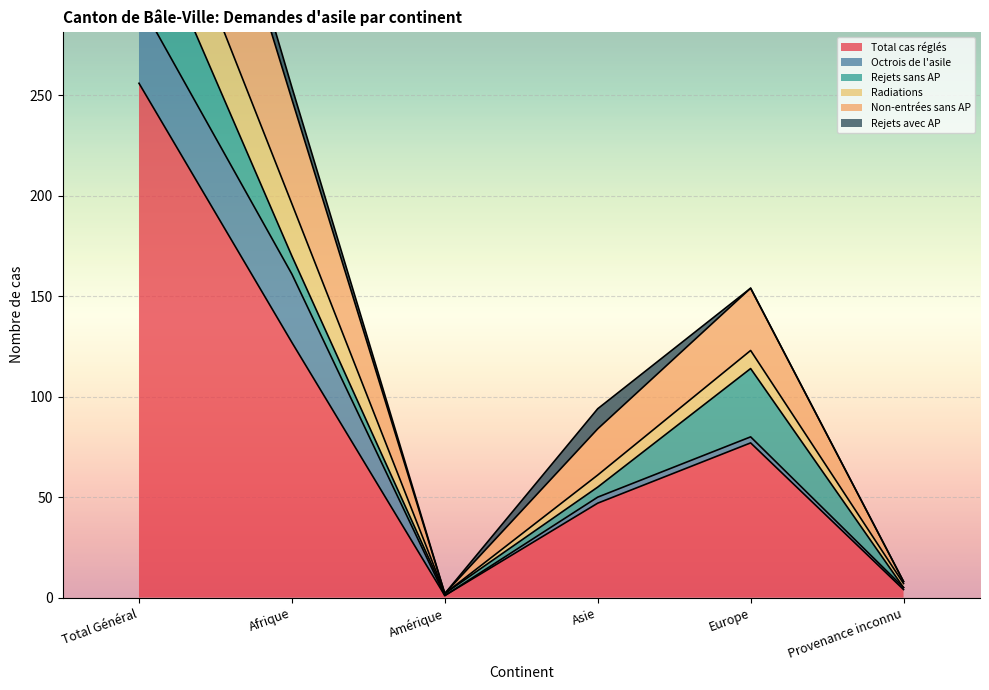

The value of Total cas réglés at Asie is 47. True or false?

True